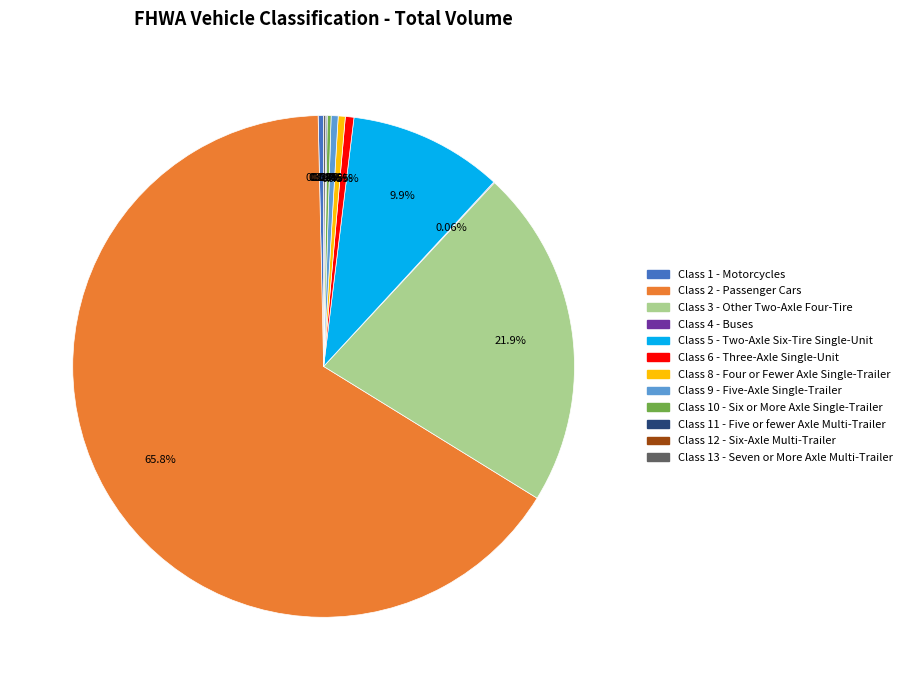

Is there any slice that represents more than half of the pie?

Yes